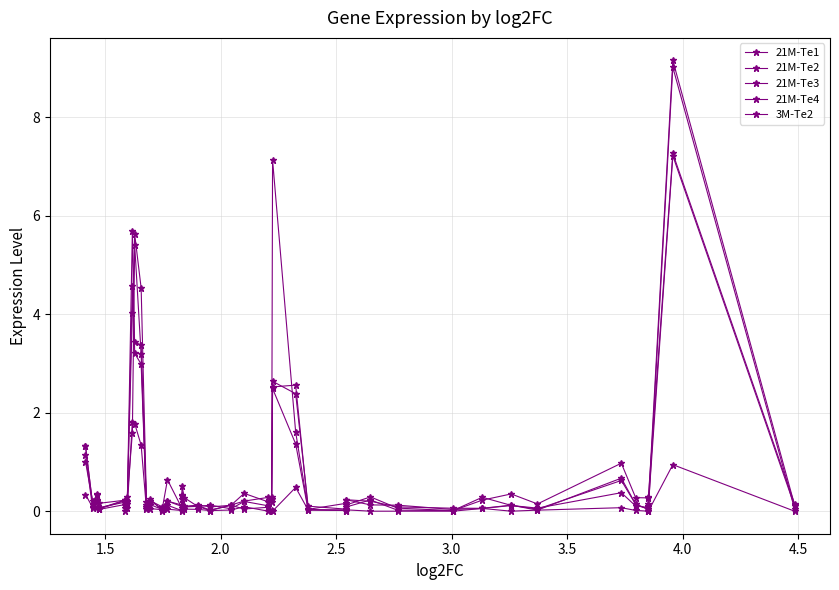

Reading left to right, what are all the values shown in this chart?

21M-Te1: 0.0	9.0	0.0	0.1	0.1	0.4	0.1	0.1	0.1	0.0	0.1	0.1	0.2	0.0	0.0	1.4	2.5	0.2	0.1	0.0	0.1	0.0	0.1	0.1	0.3	0.0	0.1	0.0	0.2	0.1	3.2	5.4	1.6	0.3	0.1	0.2	0.2	0.2	0.1	1.3
21M-Te2: 0.2	7.3	0.3	0.3	0.3	1.0	0.1	0.4	0.2	0.0	0.1	0.3	0.1	0.0	0.0	2.6	2.5	0.2	0.2	0.4	0.1	0.1	0.1	0.1	0.3	0.1	0.2	0.1	0.2	0.2	4.5	5.6	4.0	0.2	0.2	0.2	0.1	0.2	0.1	1.3
21M-Te3: 0.1	9.1	0.1	0.0	0.1	0.6	0.0	0.1	0.3	0.0	0.0	0.2	0.1	0.2	0.0	1.6	7.1	0.3	0.1	0.2	0.0	0.1	0.1	0.3	0.5	0.1	0.2	0.0	0.1	0.1	3.4	3.4	4.6	0.2	0.2	0.2	0.1	0.4	0.1	1.1
21M-Te4: 0.1	7.2	0.1	0.0	0.1	0.7	0.0	0.1	0.1	0.1	0.1	0.2	0.2	0.0	0.1	2.4	2.6	0.2	0.3	0.2	0.1	0.0	0.1	0.1	0.3	0.1	0.6	0.0	0.2	0.1	3.0	3.2	5.7	0.1	0.1	0.2	0.0	0.3	0.2	1.0
3M-Te2: 0.0	0.9	0.0	0.0	0.0	0.1	0.0	0.0	0.1	0.0	0.0	0.0	0.0	0.0	0.0	0.5	0.0	0.0	0.0	0.1	0.0	0.0	0.0	0.0	0.1	0.0	0.0	0.0	0.1	0.0	1.3	1.8	1.8	0.1	0.0	0.1	0.0	0.1	0.1	0.3